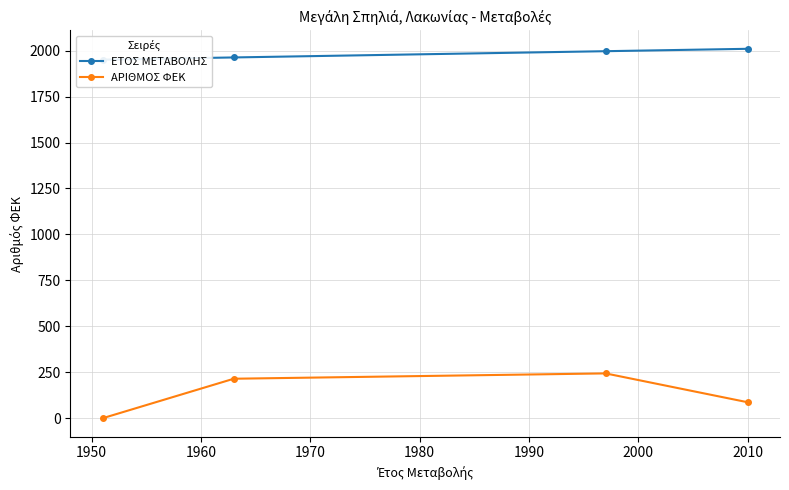

True or false: ΑΡΙΘΜΟΣ ΦΕΚ has more than 0 points higher than both neighbors.

True